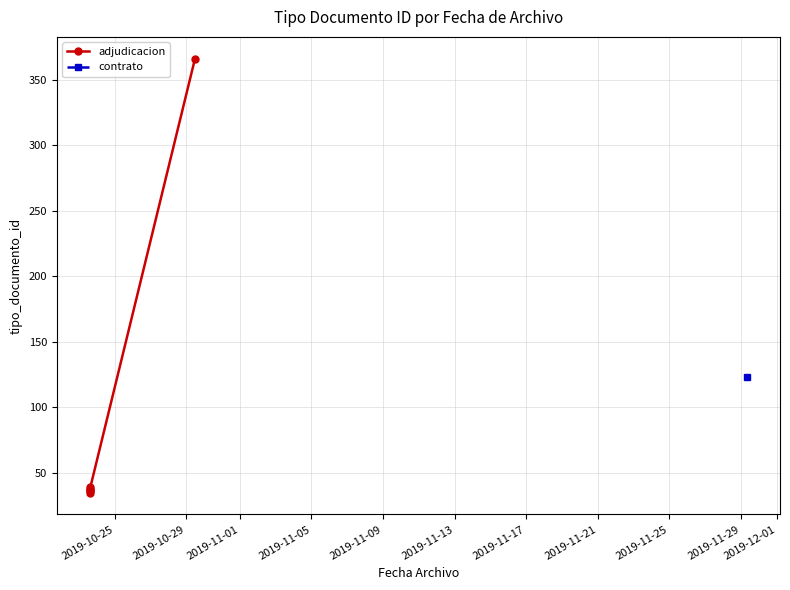

Which has a higher value, 2019-11-09 or 2019-10-25?

2019-11-09